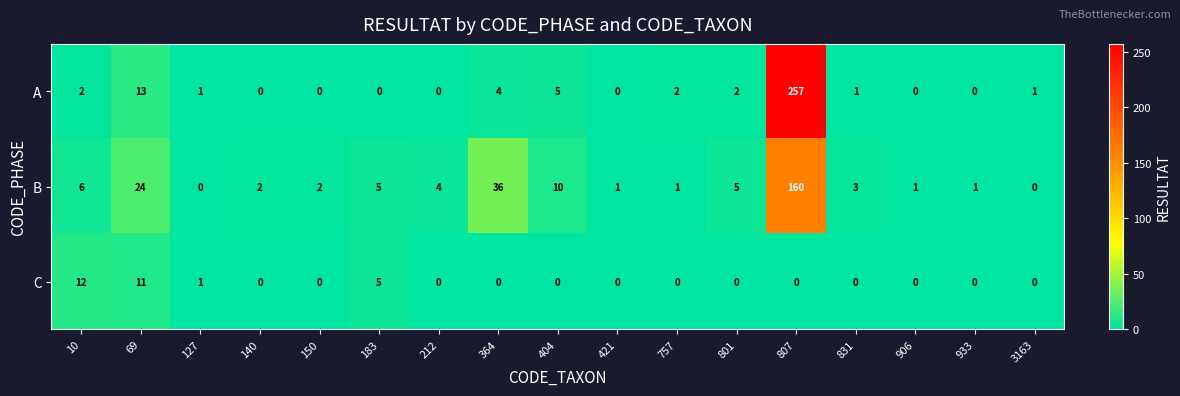

What is the difference between the highest and lowest values at 906?

1